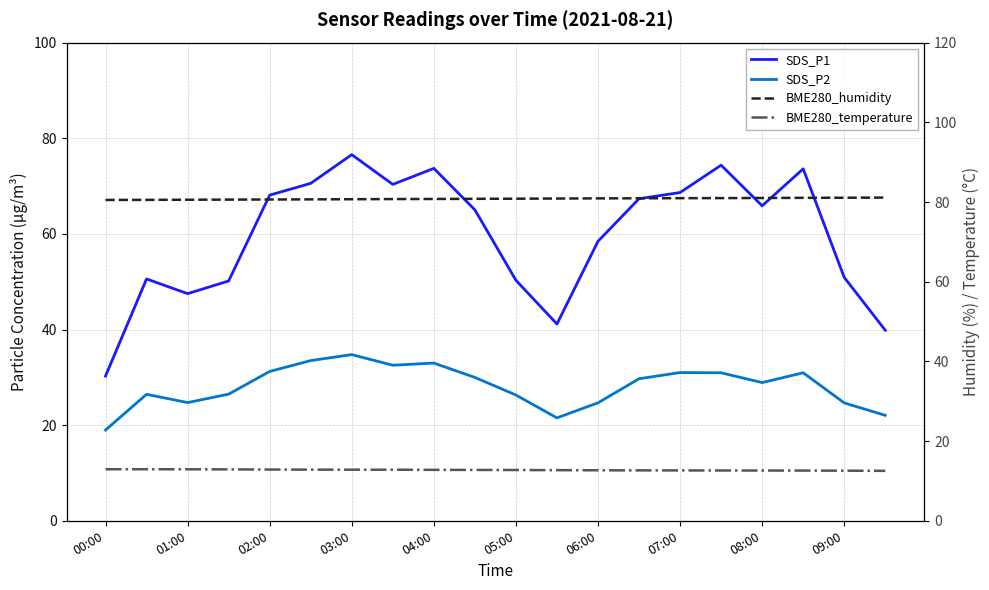

How many data points in SDS_P1 are less than 65?

9